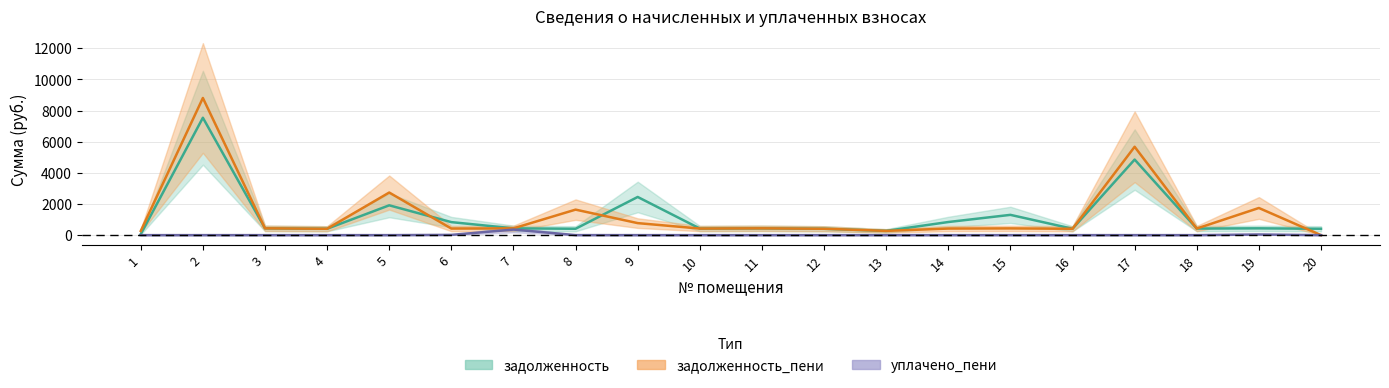

List the labels in order of задолженность value, largest first.

2, 17, 9, 5, 15, 14, 6, 3, 7, 11, 19, 10, 18, 8, 20, 4, 12, 16, 13, 1